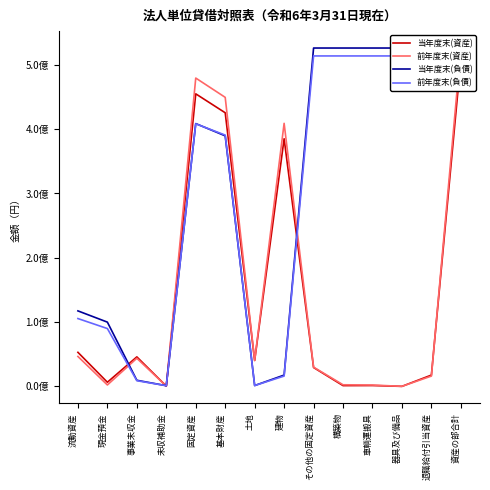

At how many categories does at least one series exceed 37645787?

13